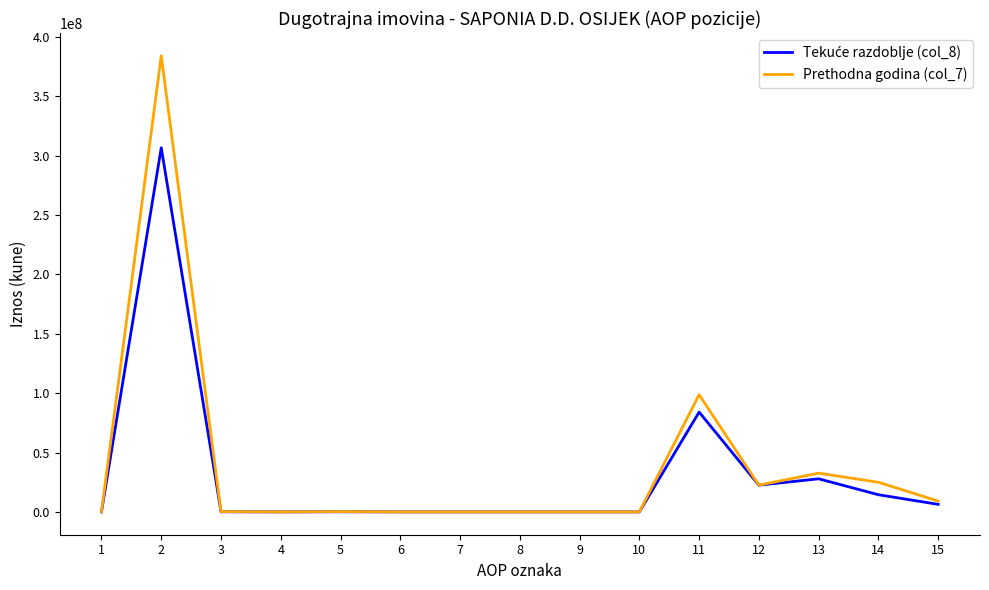

What is the maximum value shown in the chart?

384075398